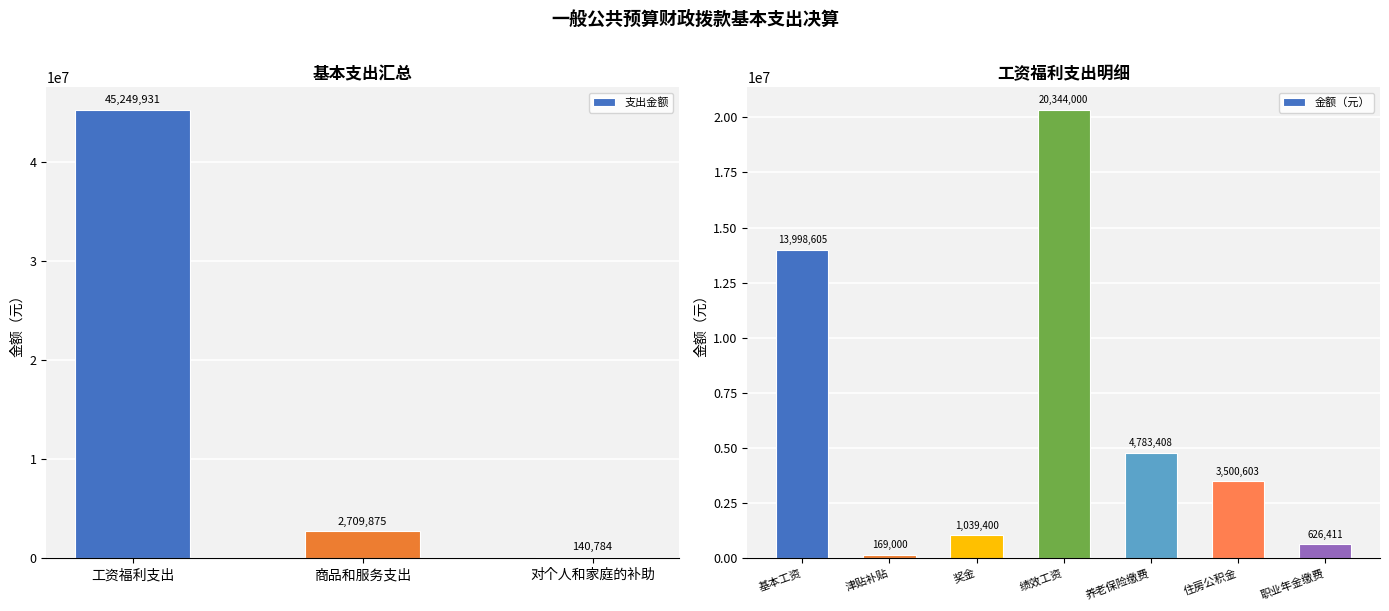

Is it true that 商品和服务支出 equals 1040323.2 at 绩效工资?

False